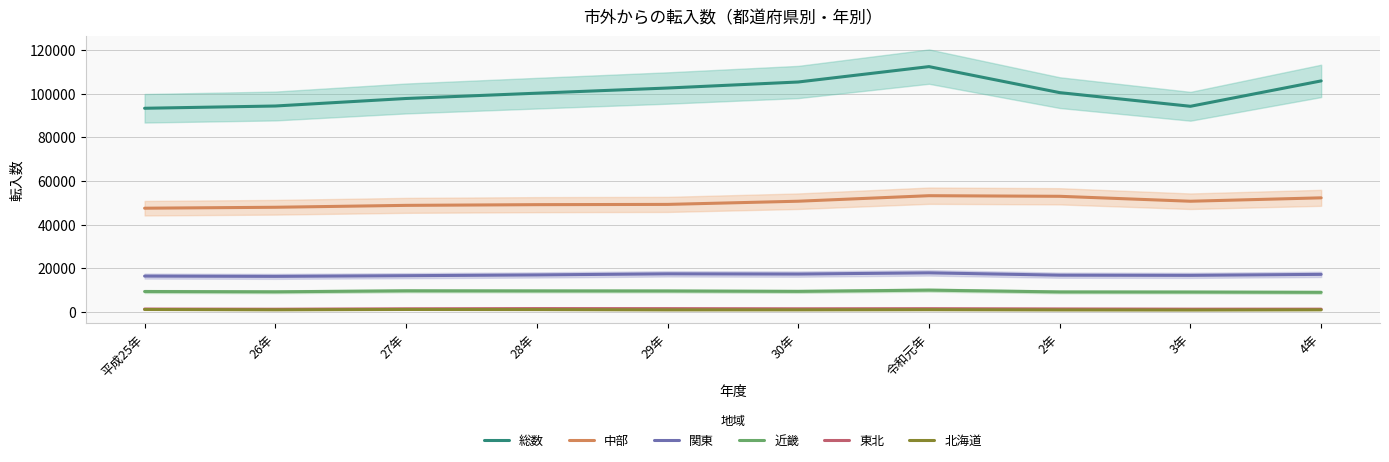

True or false: 近畿 has more than 1 interior local peaks.

True